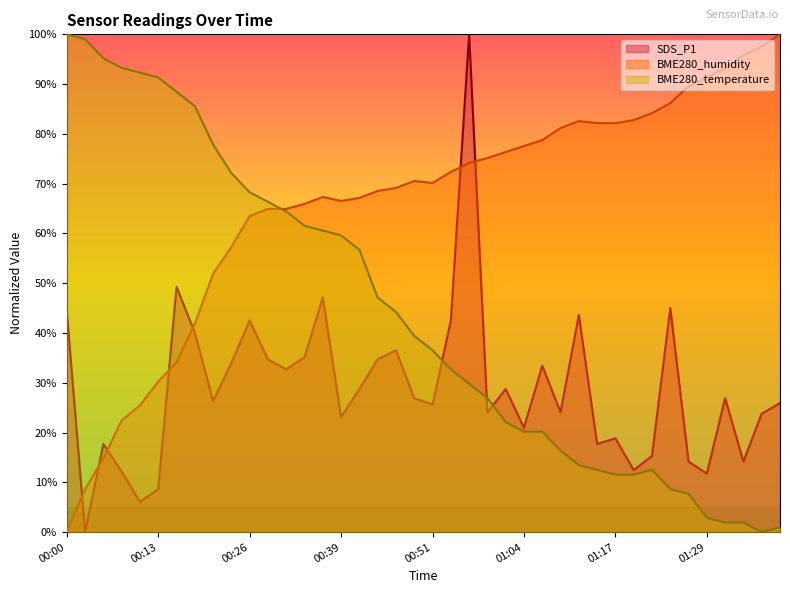

What is the sum of the SDS_P1 values at 00:26 and 00:00?

86.8